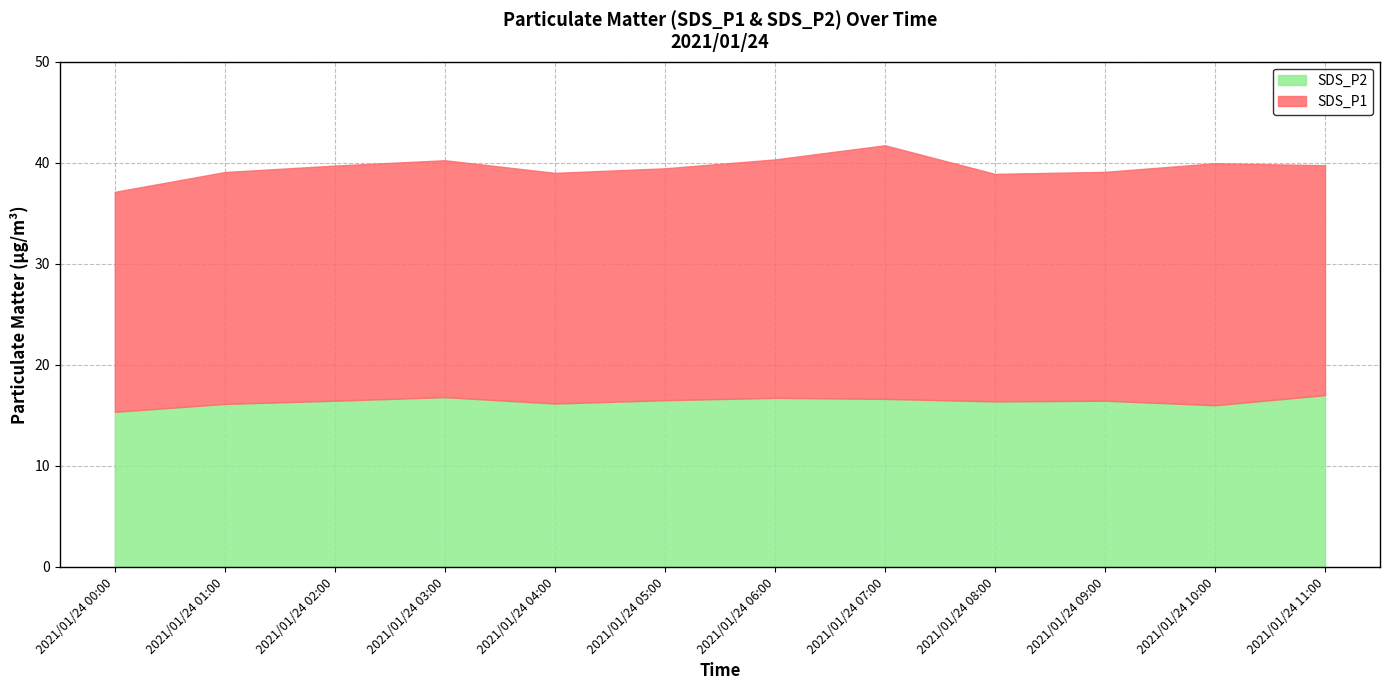

Which label corresponds to the smallest value in the chart?

2021/01/24 00:00